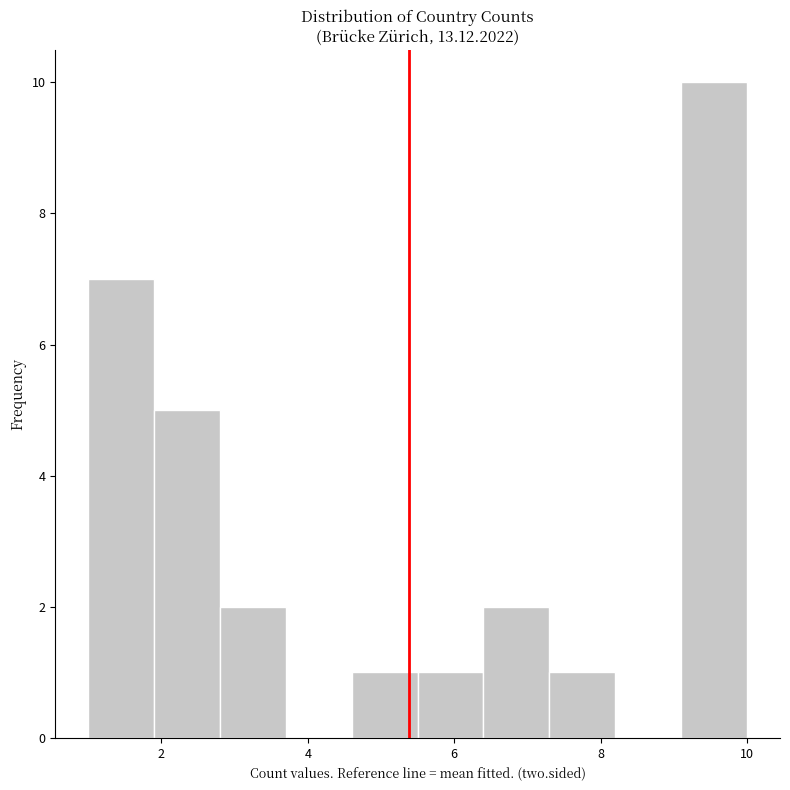

How tall is the bar that spans 1.0 to 1.9 on the x-axis? Neither the bar edges nor the heights are printed on the chart, so give them approximately, as read against the axes.

7